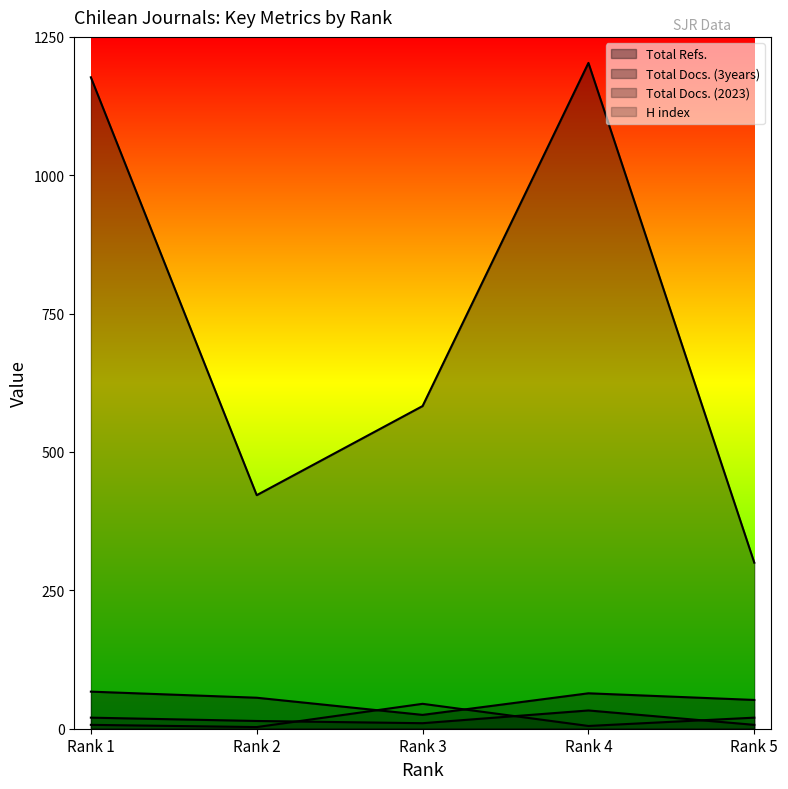

Read the Total Docs. (3years) value at Rank 3, to the nearest 10.

20